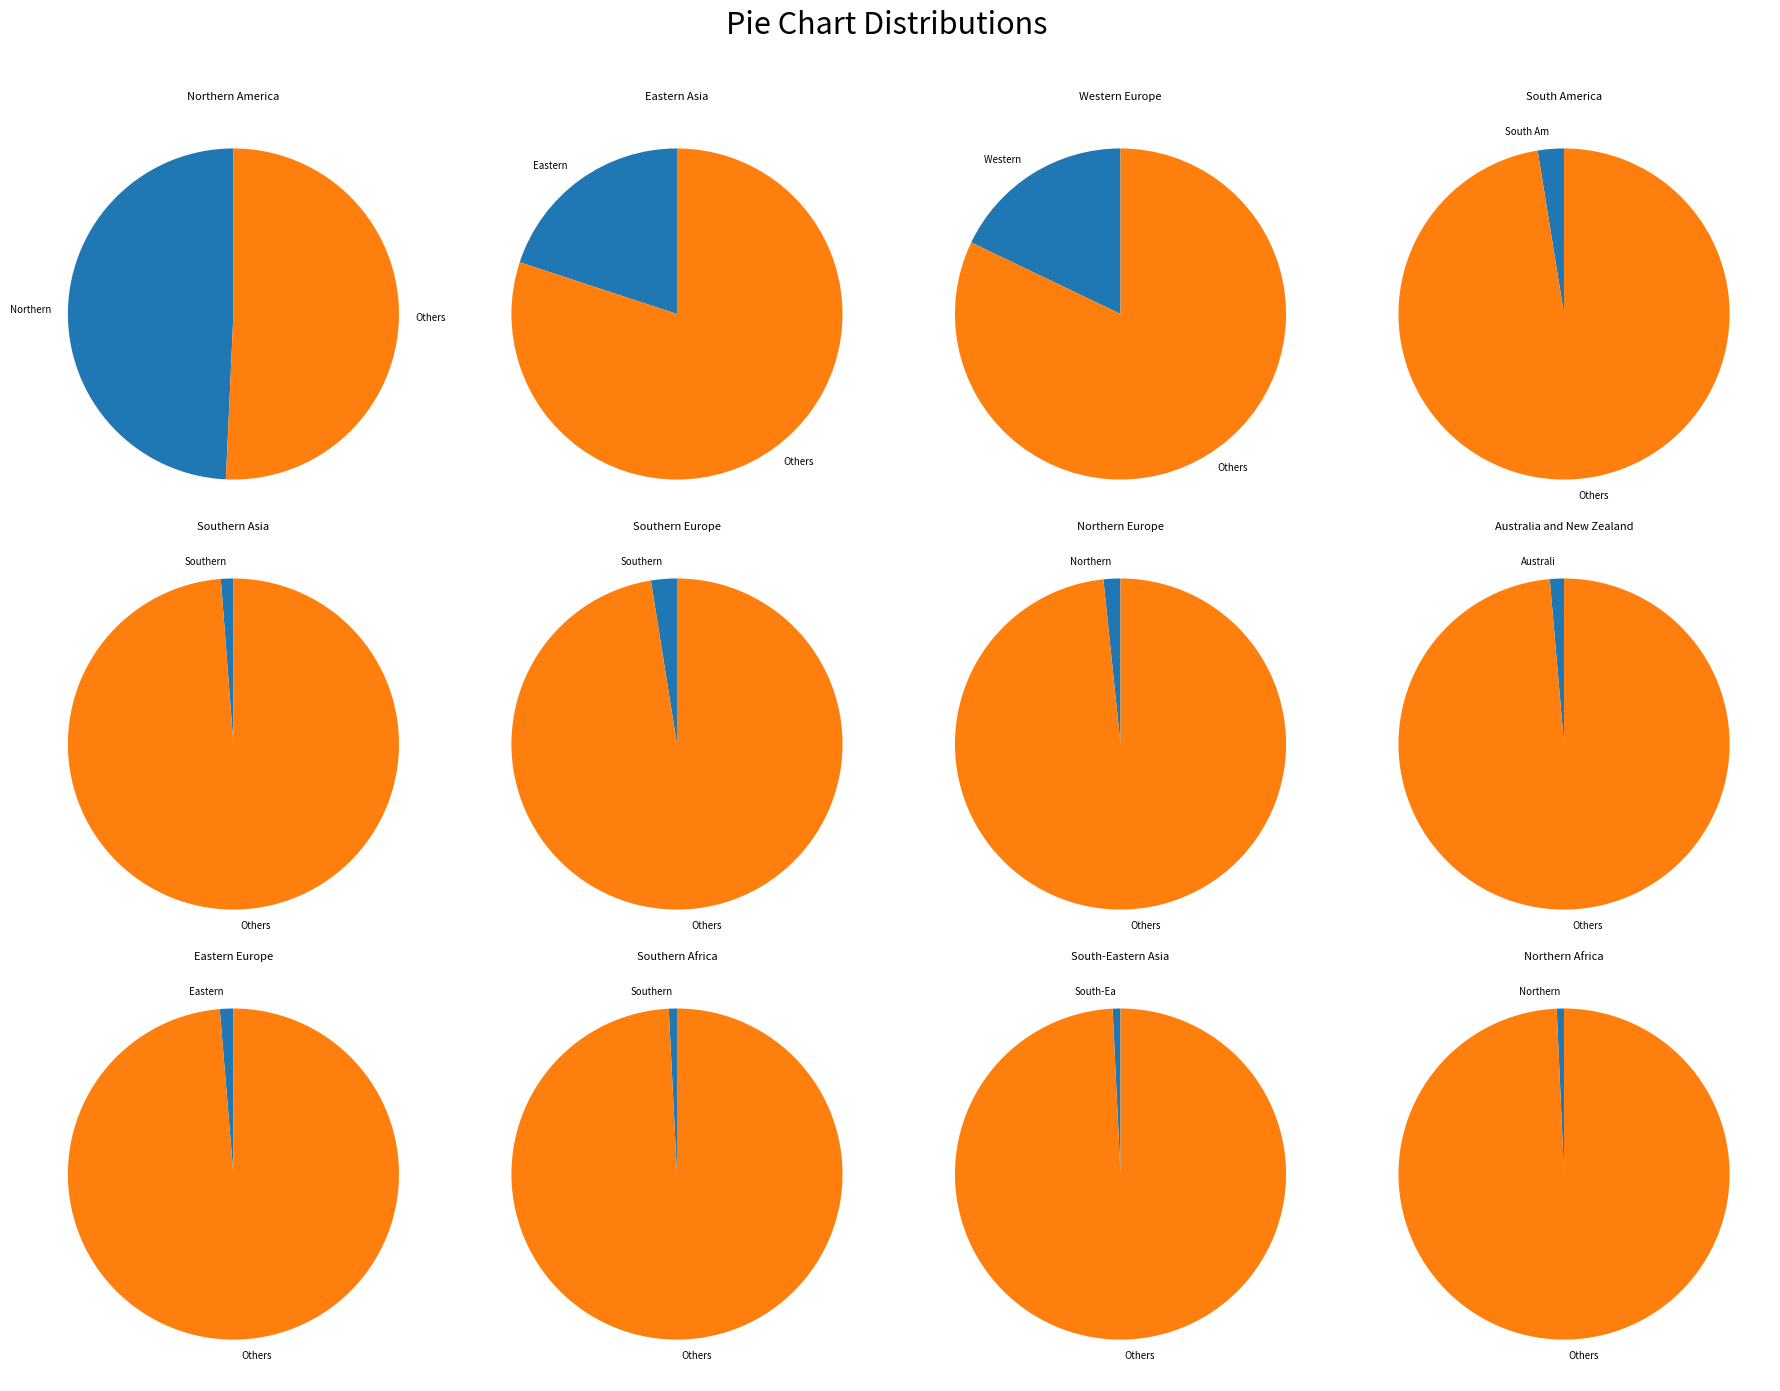

To the nearest percent, what is the average slice percentage?

8%